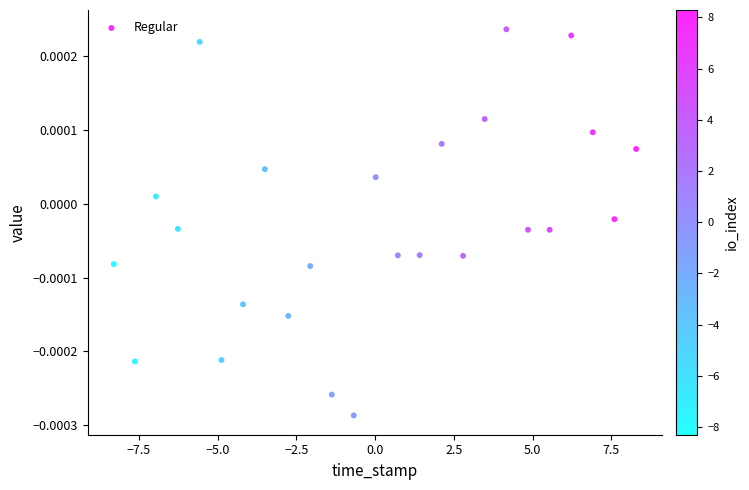

What is the range of X values (max minus min)?

16.6